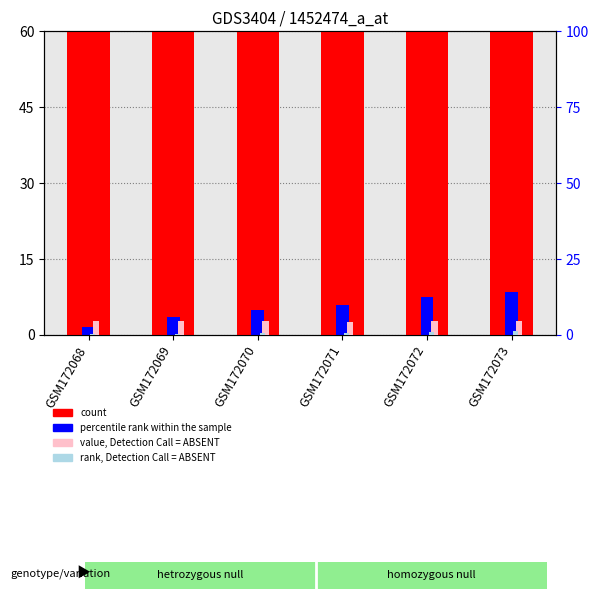

Reading left to right, list all the values displayed in this chart.

count: GSM172068=67.0	GSM172069=66.0	GSM172070=65.0	GSM172071=65.0	GSM172072=64.0	GSM172073=62.0
percentile rank within the sample: GSM172068=1.5	GSM172069=3.5	GSM172070=5.0	GSM172071=6.0	GSM172072=7.5	GSM172073=8.5
value, Detection Call = ABSENT: GSM172068=4.6	GSM172069=4.5	GSM172070=4.5	GSM172071=4.3	GSM172072=4.5	GSM172073=4.6
rank, Detection Call = ABSENT: GSM172068=0.2	GSM172069=0.4	GSM172070=0.6	GSM172071=0.8	GSM172072=1.0	GSM172073=1.2